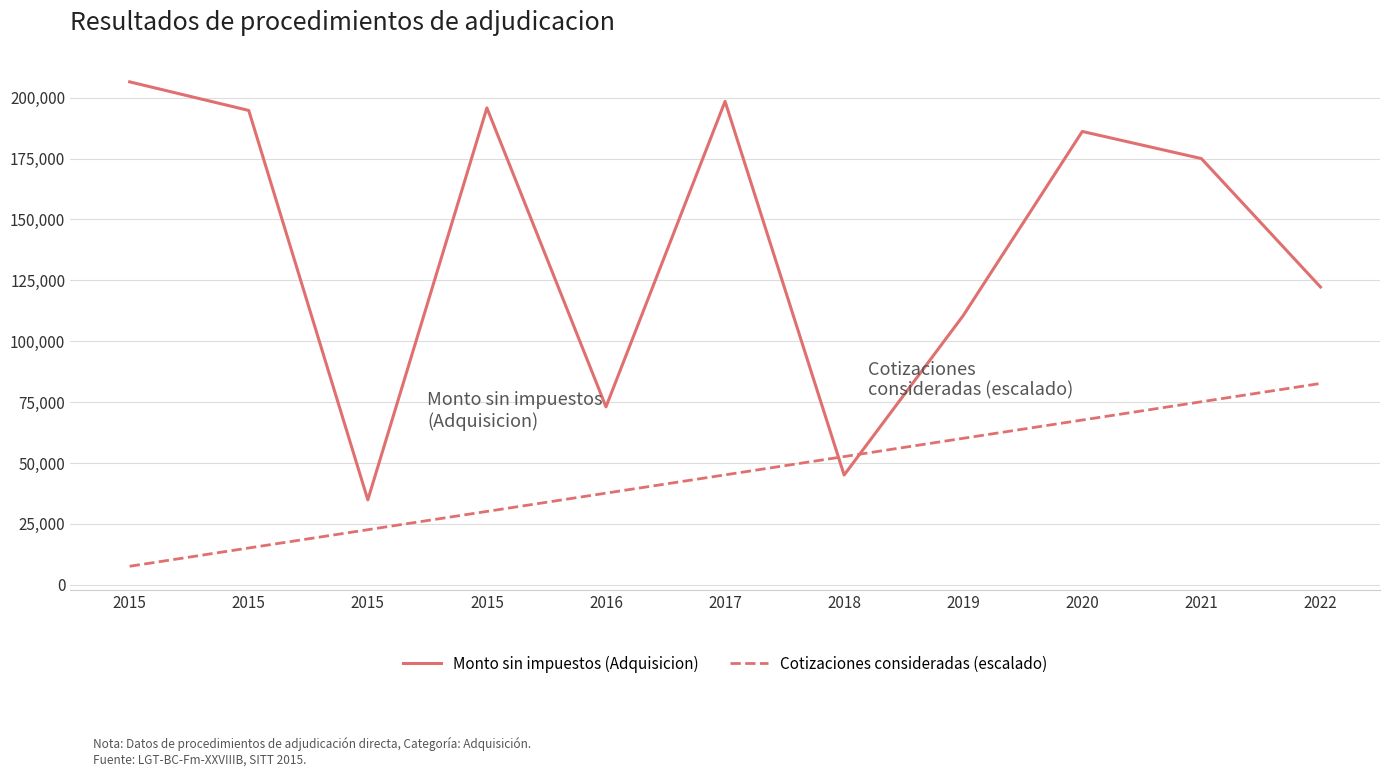

At how many categories does at least one series exceed 12830?

11